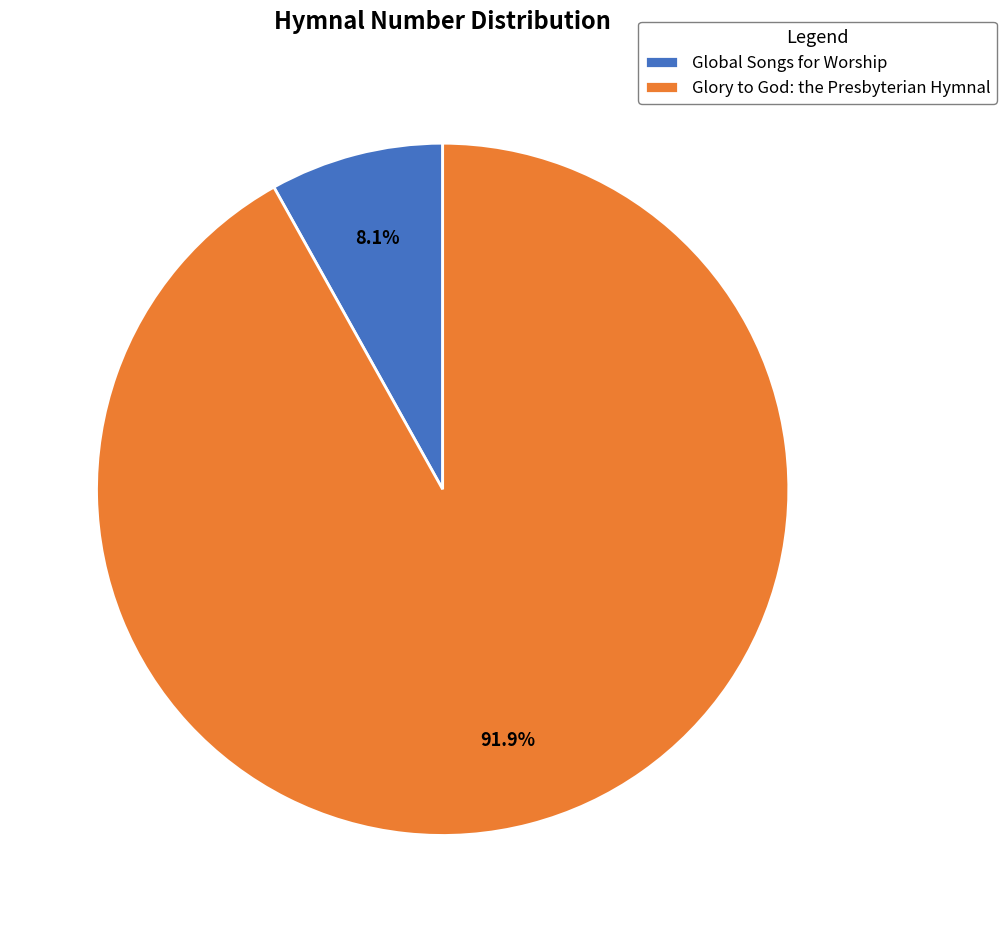

Is there a majority slice in this chart?

Yes